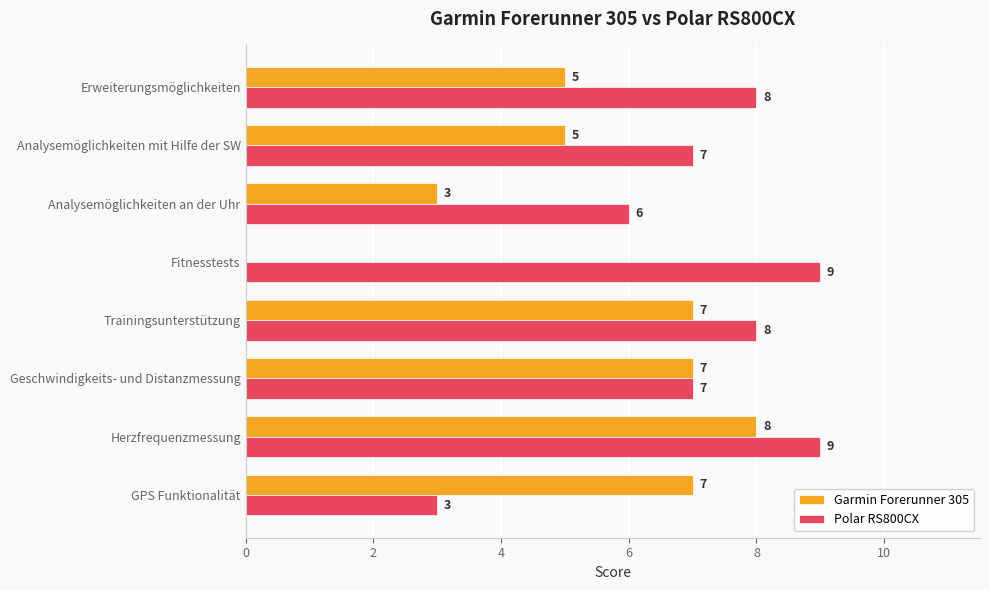

Which series changed the most between Geschwindigkeits- und Distanzmessung and Fitnesstests?

Garmin Forerunner 305